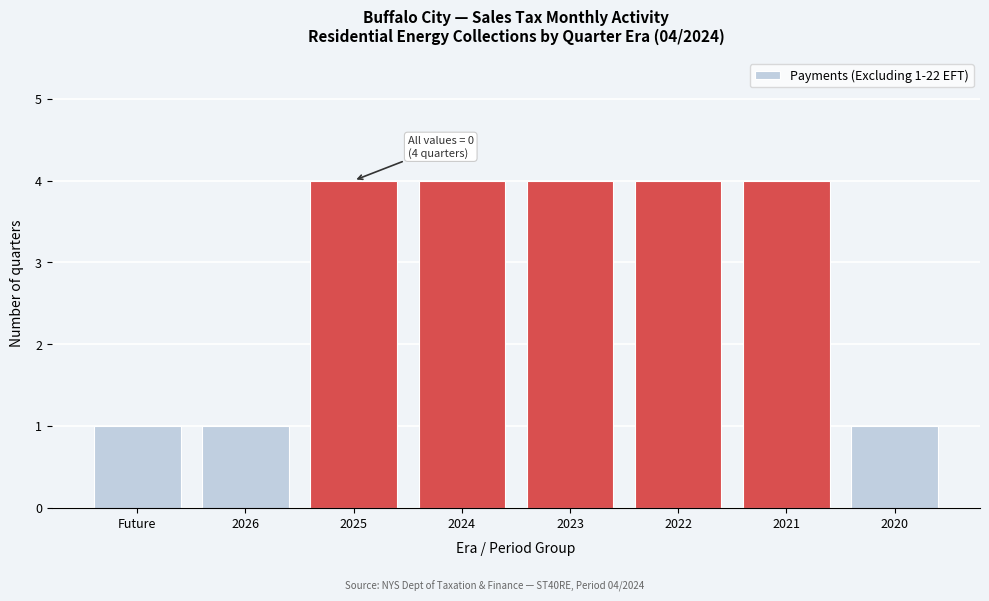

Reading left to right, extract all data points from this chart.

1	1	4	4	4	4	4	1